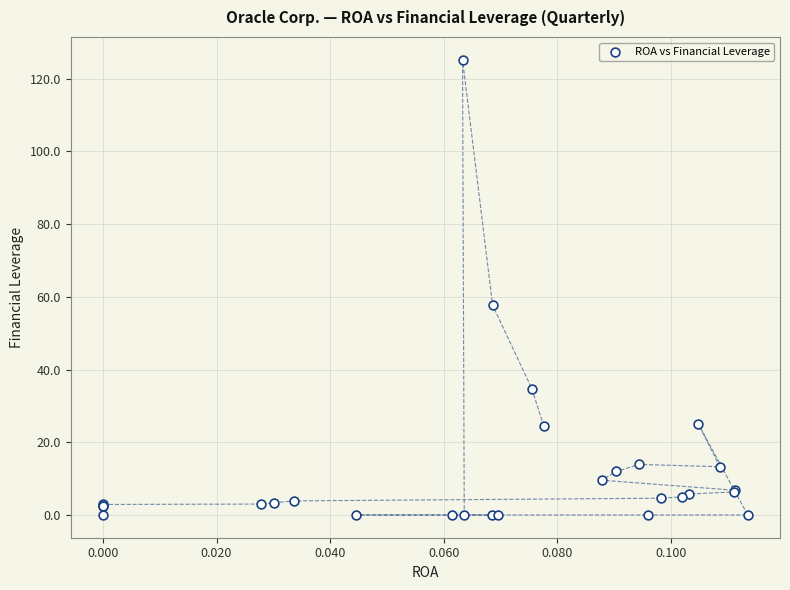

What Y value in the scatter plot is closest to 62?

57.7